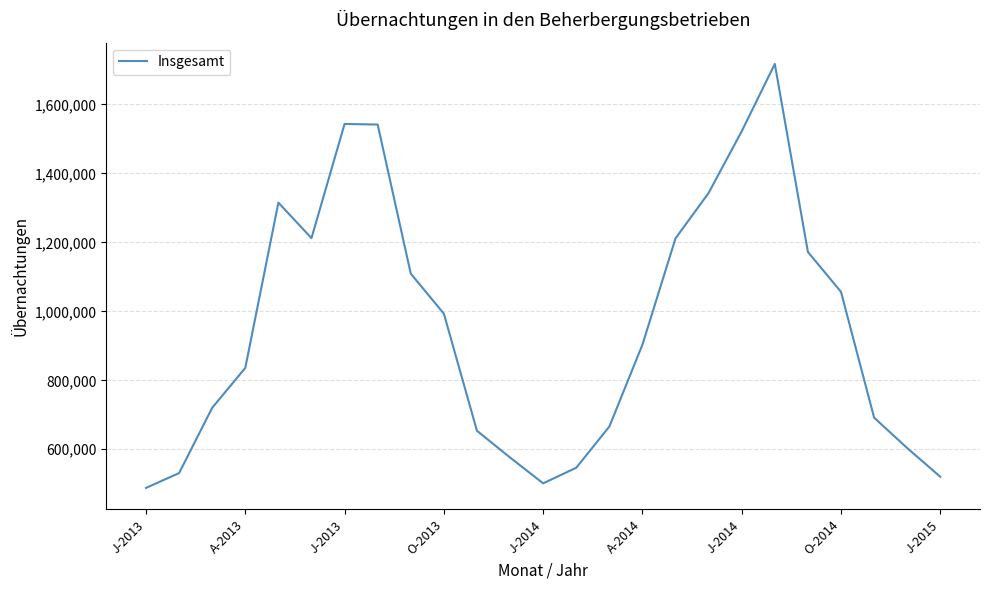

What is the greatest value displayed?

1717634